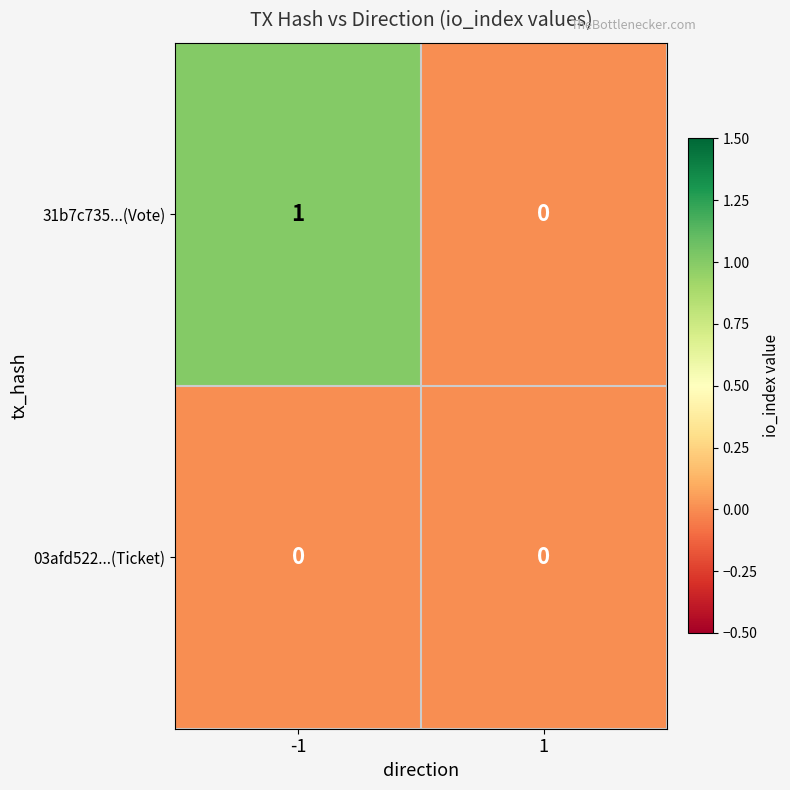

How many categories are shown in the chart?

2